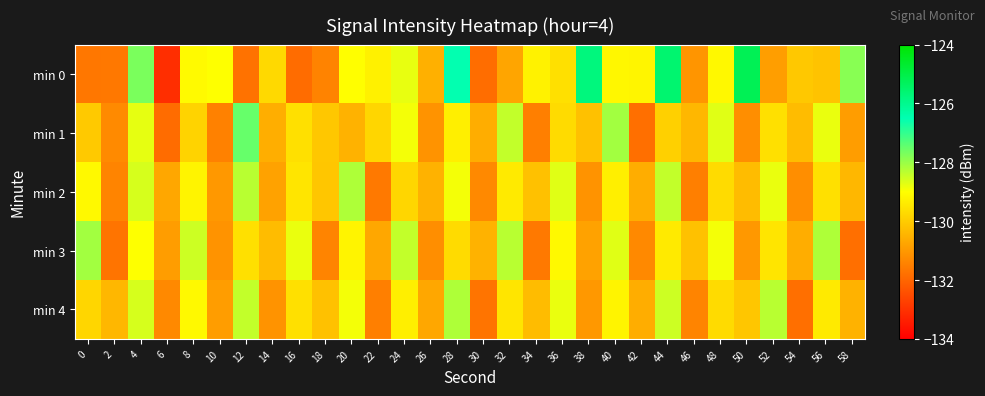

Between 24 and 14, which is larger?

24